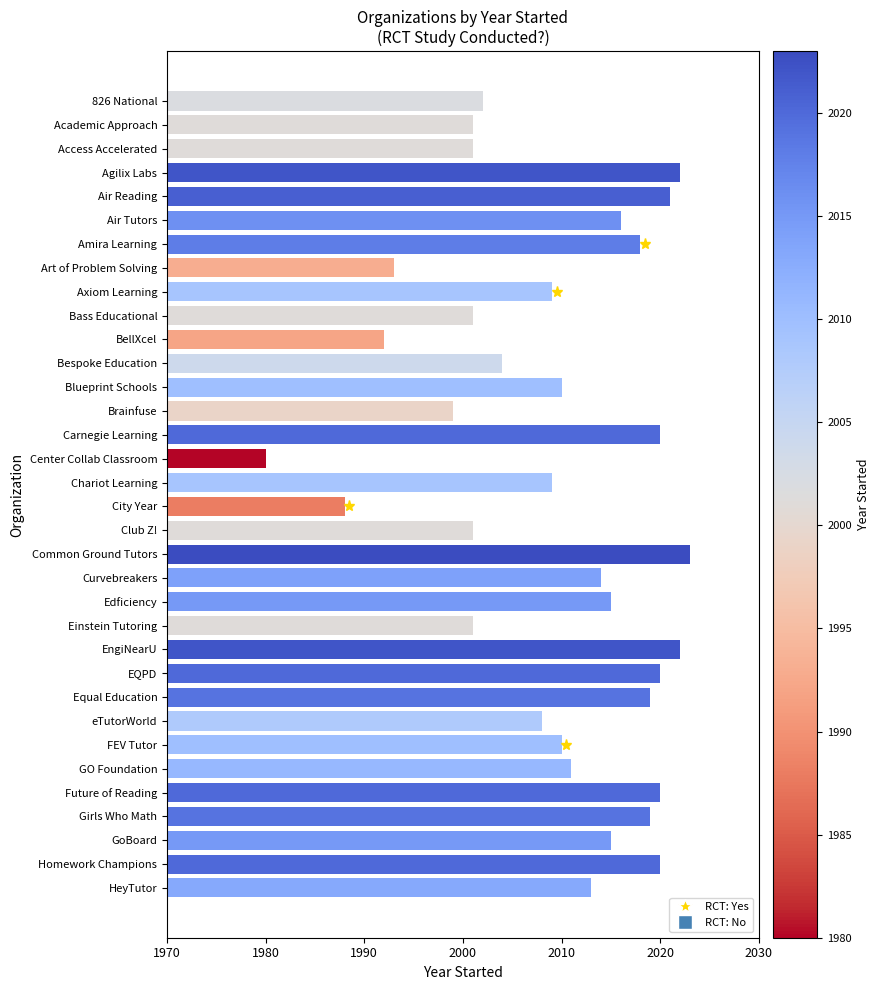

Where is the data nearest to the value 31?

Academic Approach